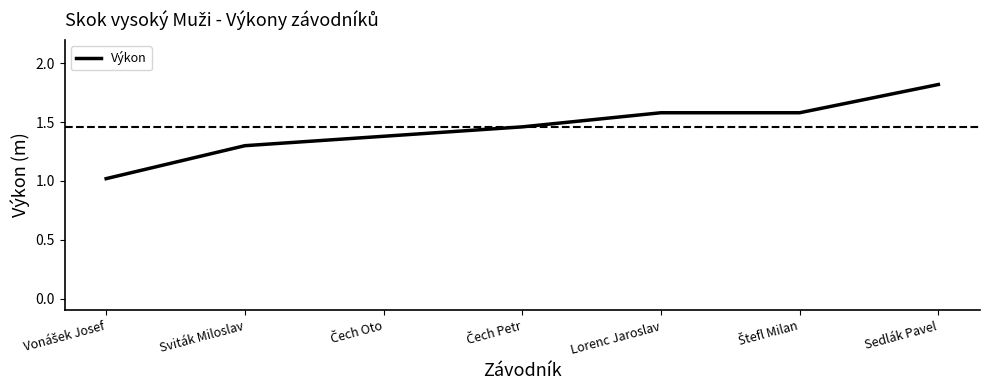

True or false: the data has more than 2 interior local peaks.

False